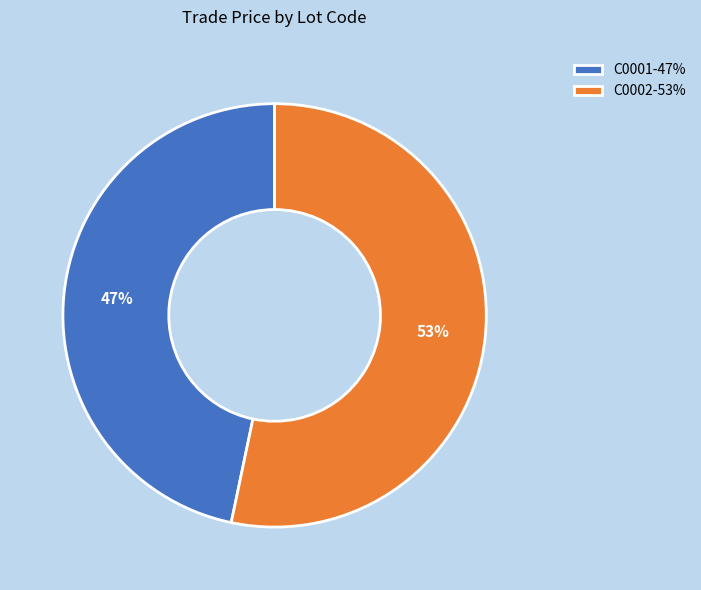

The C0002 slice represents 64% of the pie. True or false?

False